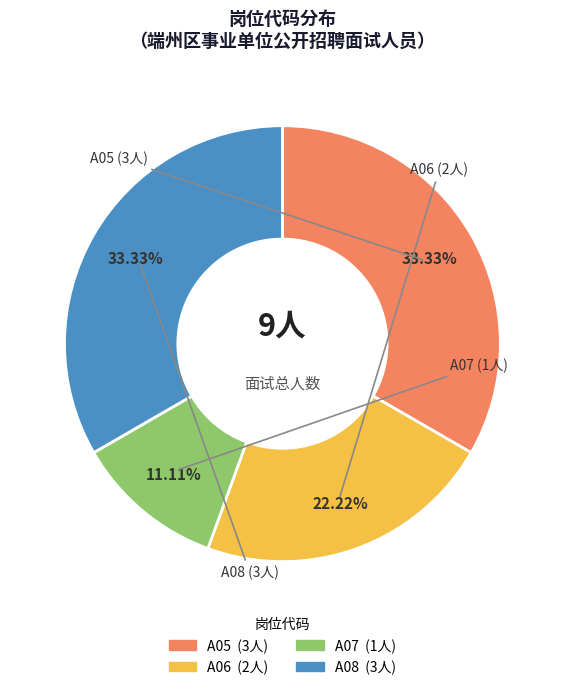

What portion of the pie excludes A07?

88.9%